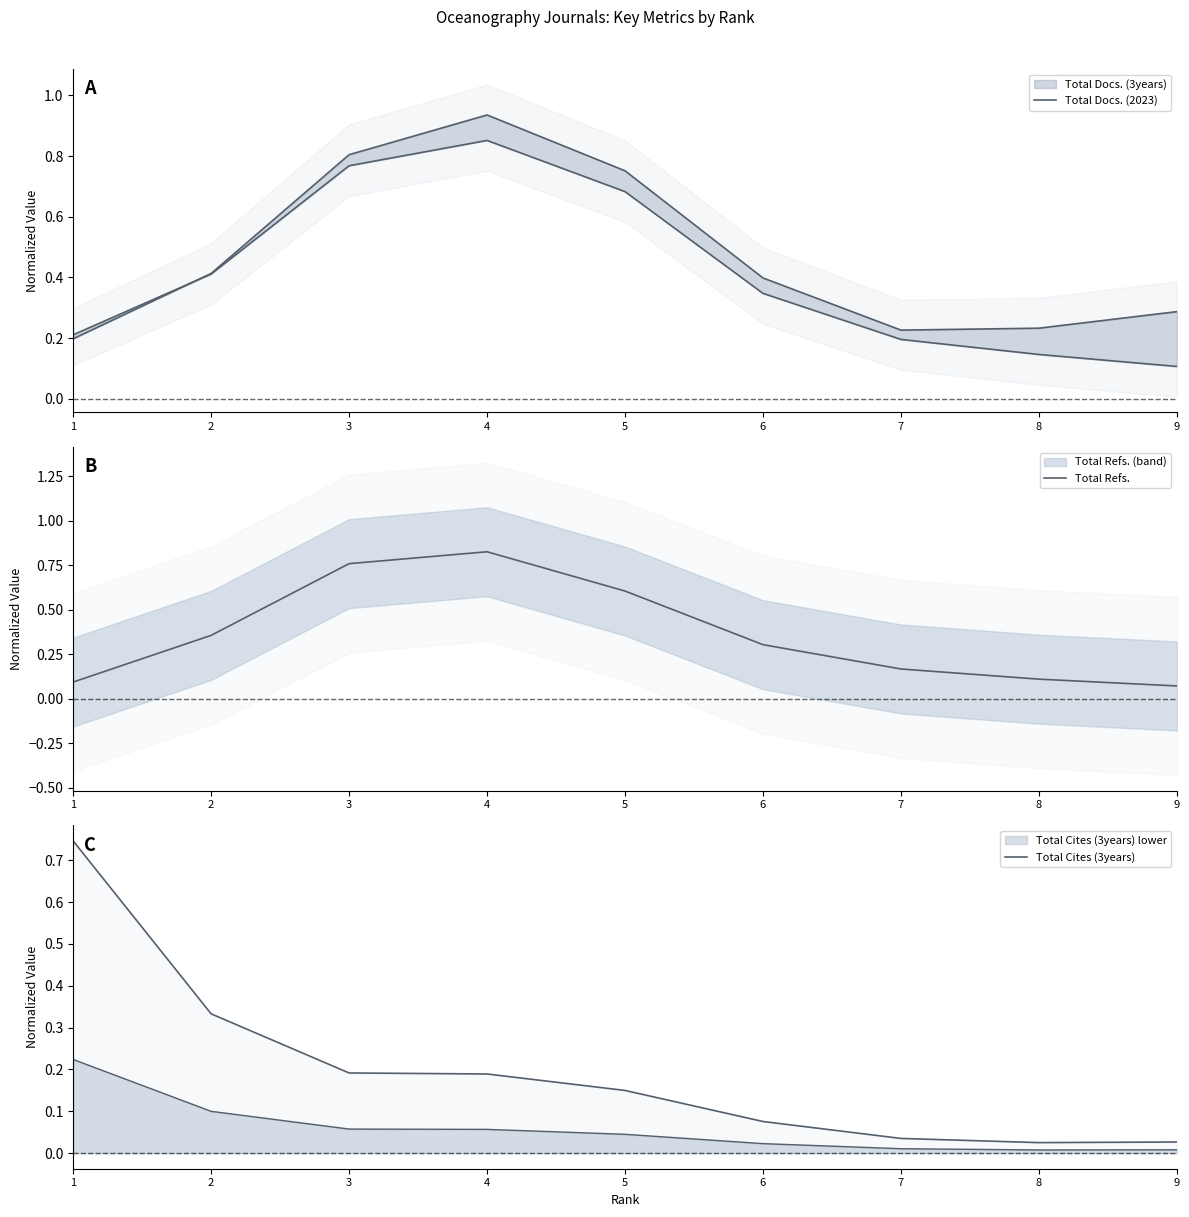

True or false: Total Refs. and Total Docs. (2023) cross at least once.

False